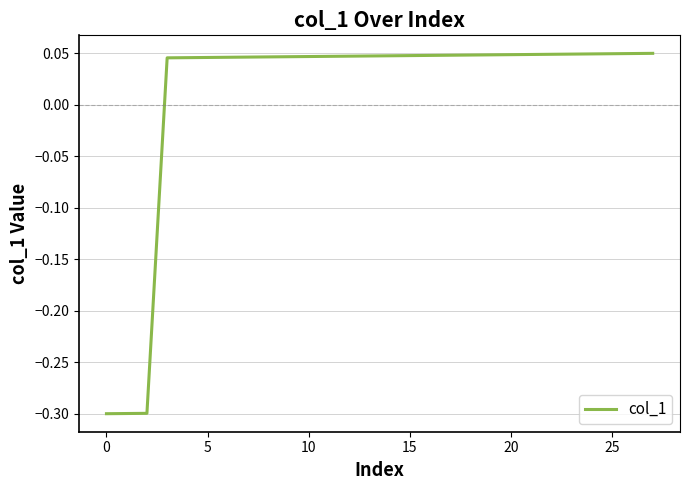

What is the minimum value shown in the chart?

-0.3